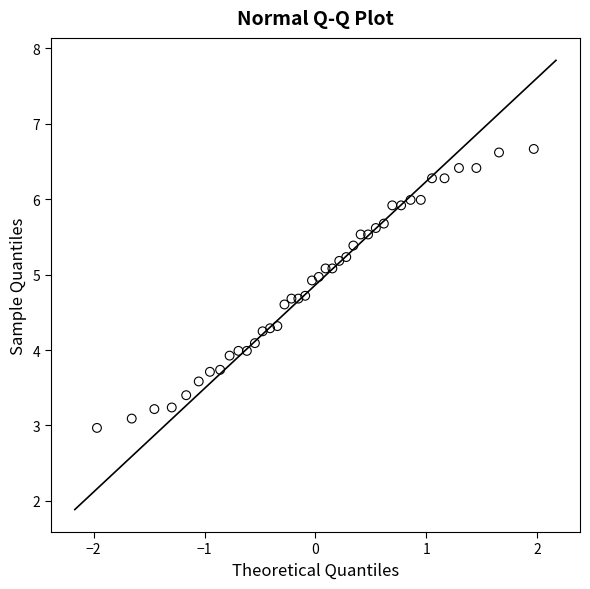

What is the range of X values (max minus min)?

3.9